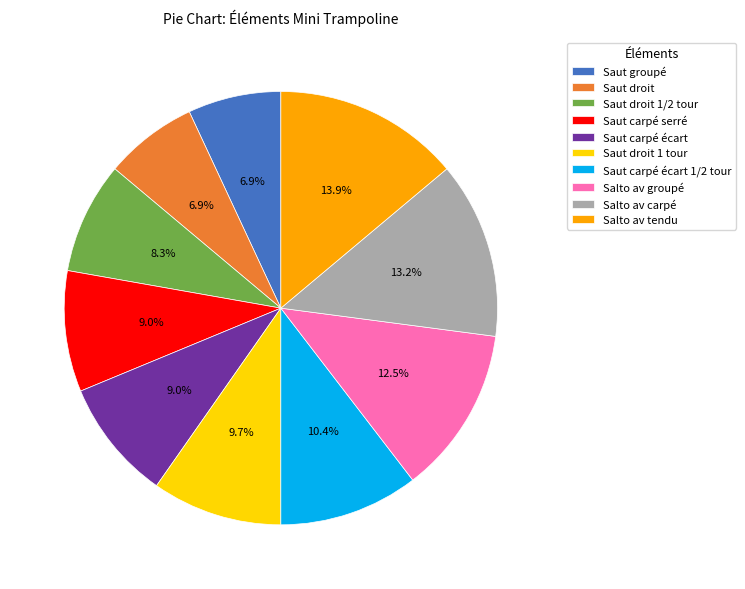

Is there a majority slice in this chart?

No